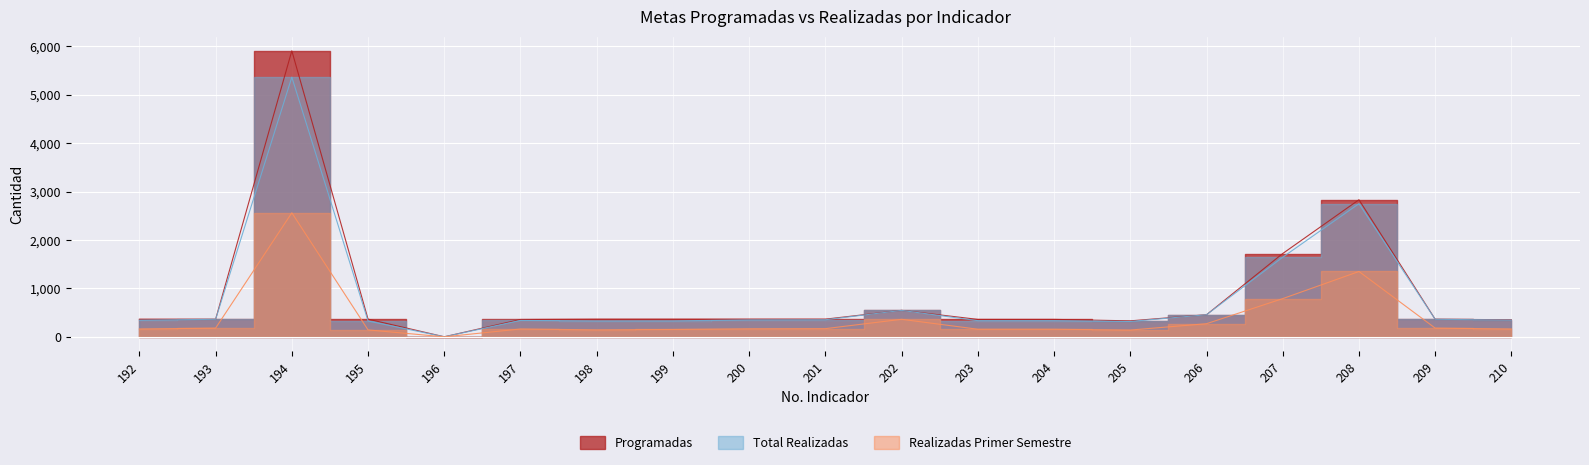

What are all the series names shown in the legend?

Programadas, Total Realizadas, Realizadas Primer Semestre